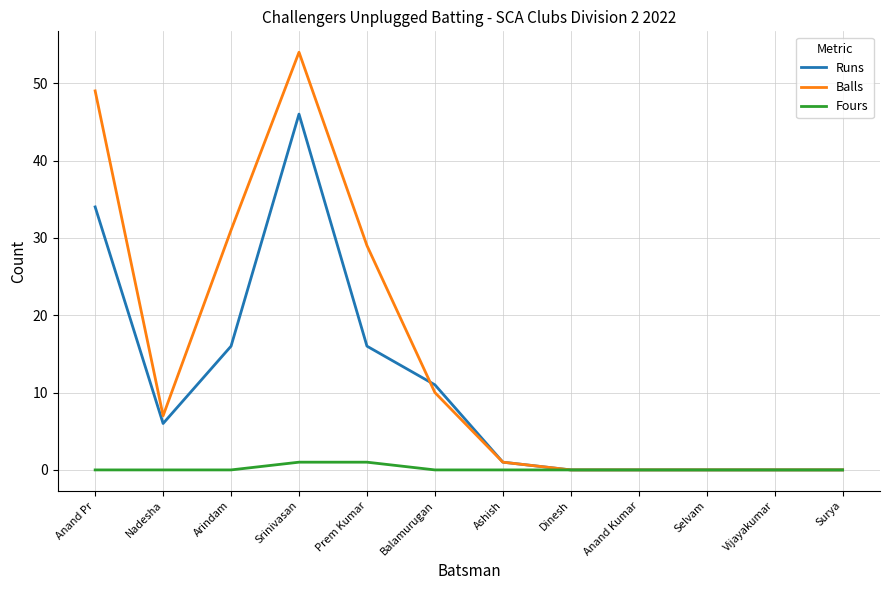

List the series in order of their peak value, highest first.

Balls, Runs, Fours